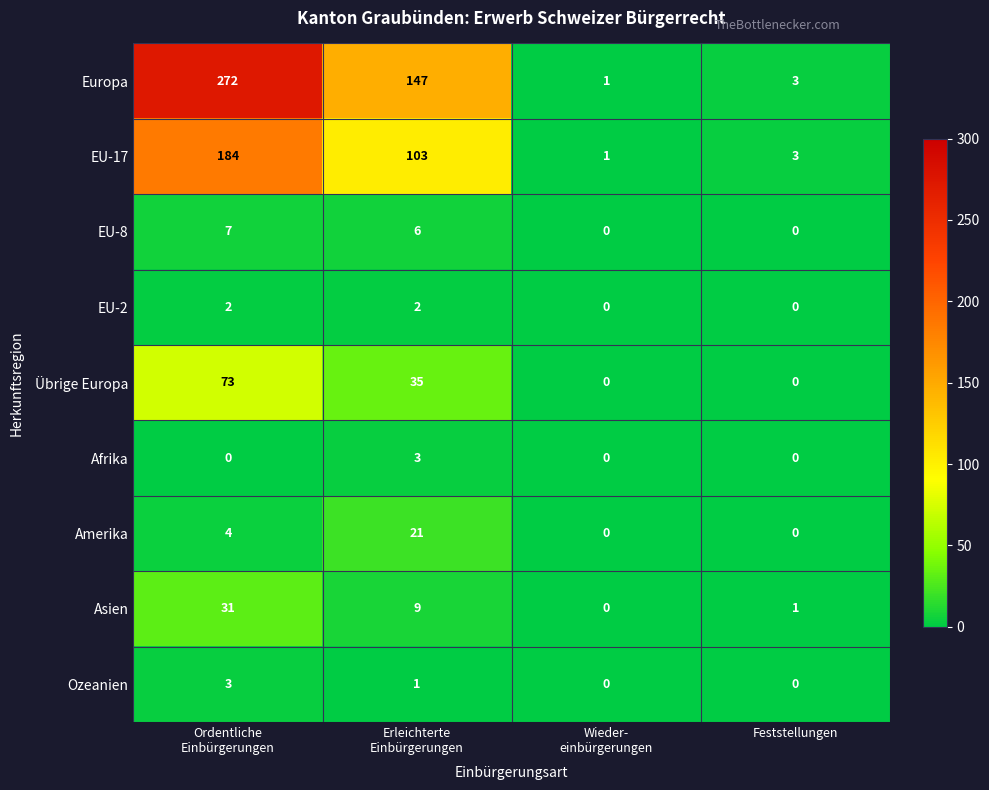

Which series has the largest range (max minus min)?

Europa